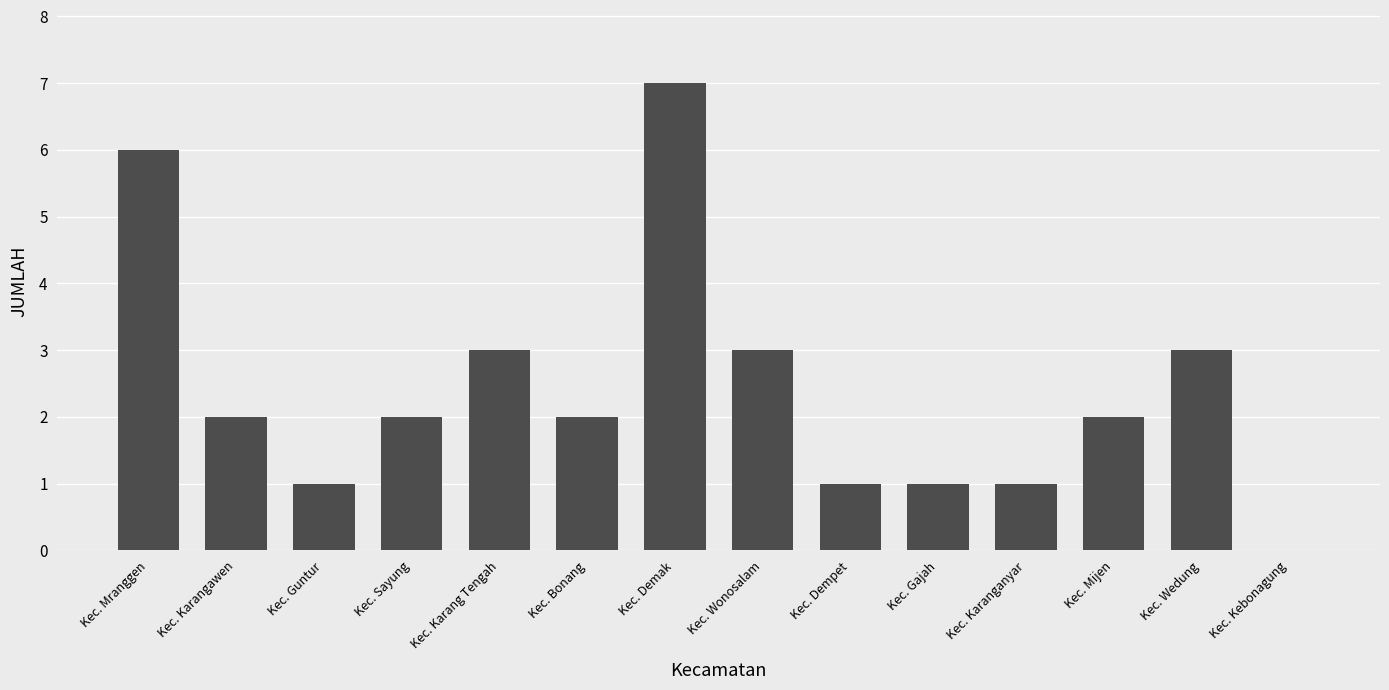

Reading left to right, what are all the values shown in this chart?

Kec. Mranggen=6	Kec. Karangawen=2	Kec. Guntur=1	Kec. Sayung=2	Kec. Karang Tengah=3	Kec. Bonang=2	Kec. Demak=7	Kec. Wonosalam=3	Kec. Dempet=1	Kec. Gajah=1	Kec. Karanganyar=1	Kec. Mijen=2	Kec. Wedung=3	Kec. Kebonagung=0